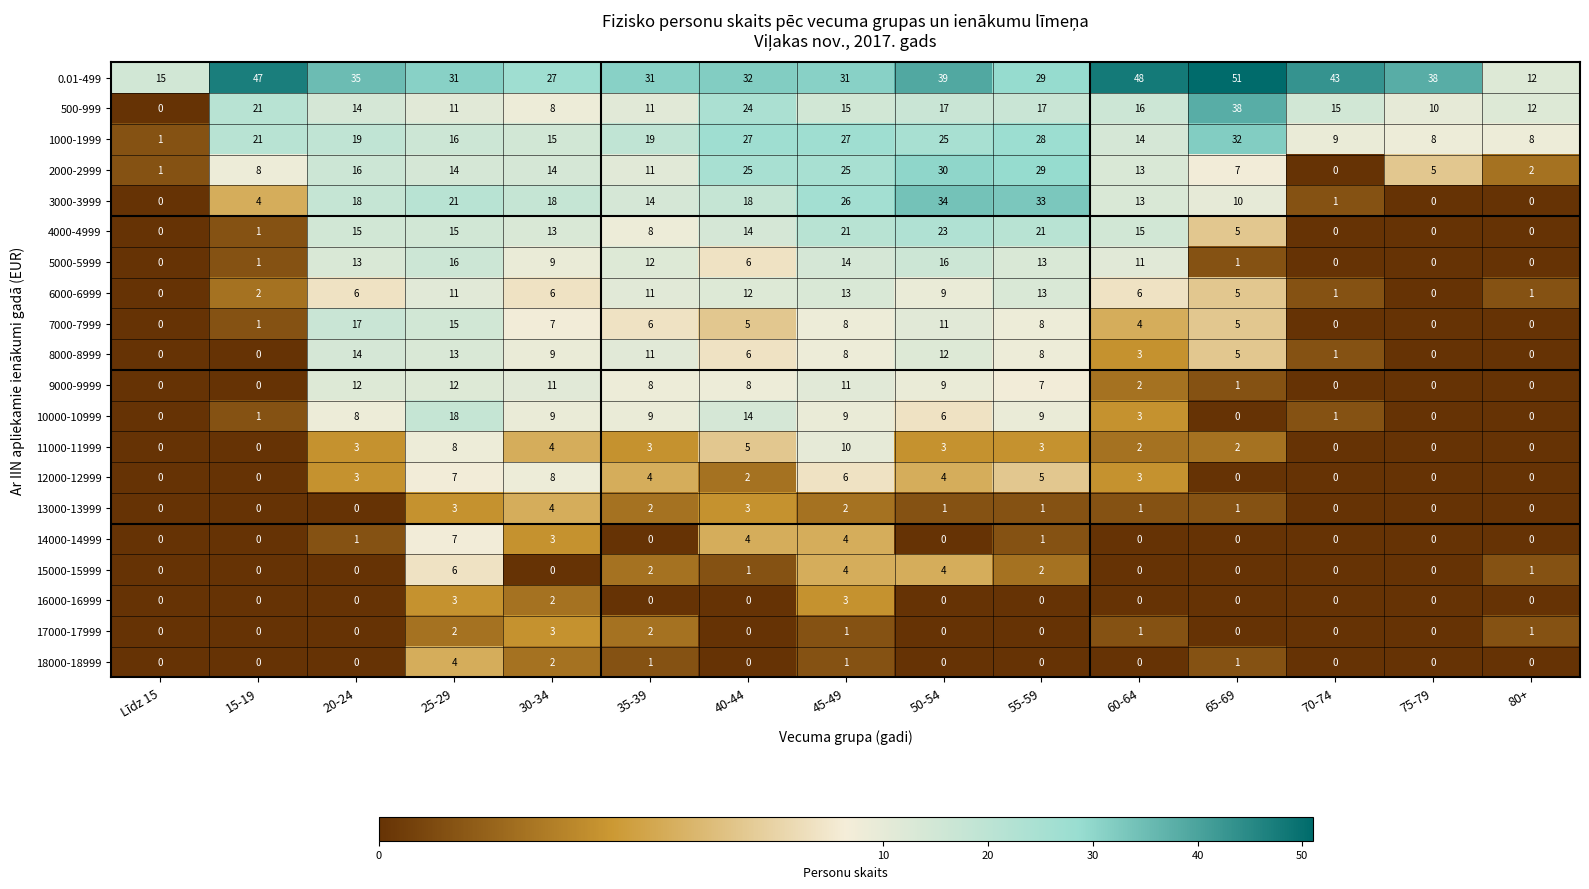

At which label does 7000-7999 first exceed 5?

20-24